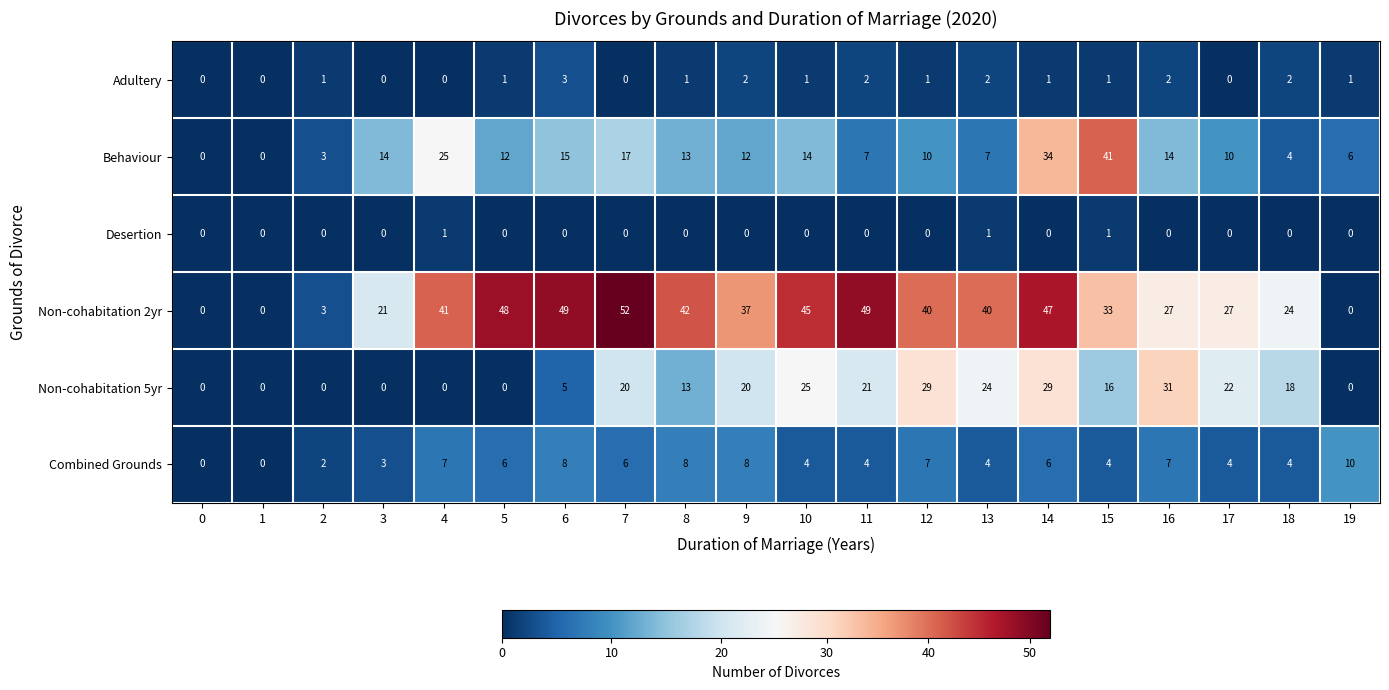

Is the value of Combined Grounds at 12 greater than the value of Adultery at 0?

Yes